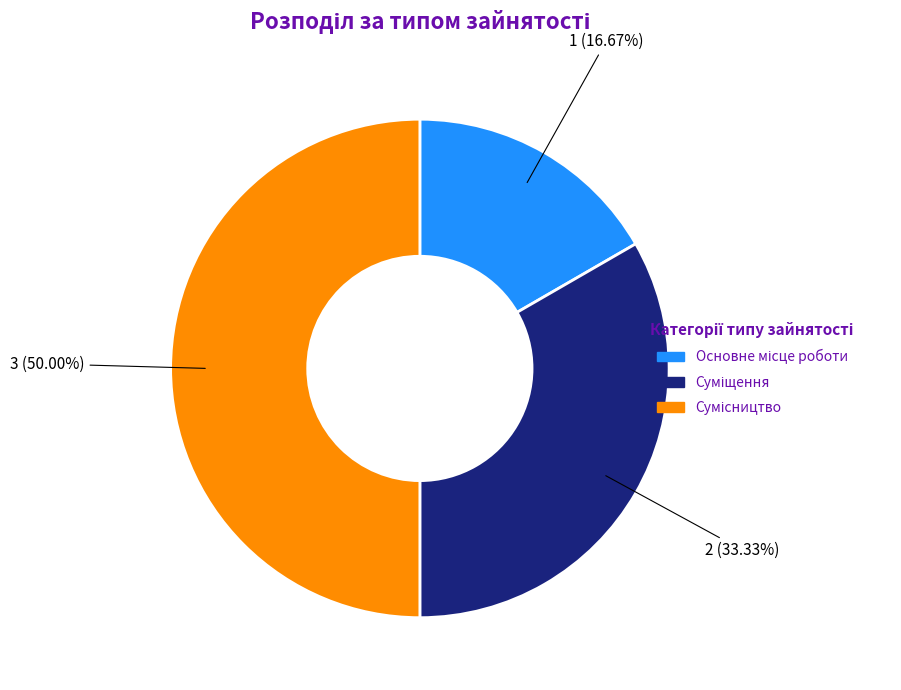

How many slices are in this pie chart?

3